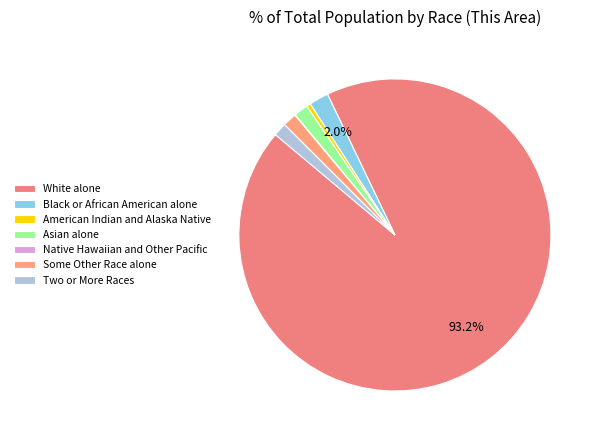

To the nearest percent, what is the combined percentage of Two or More Races and Asian alone?

3%